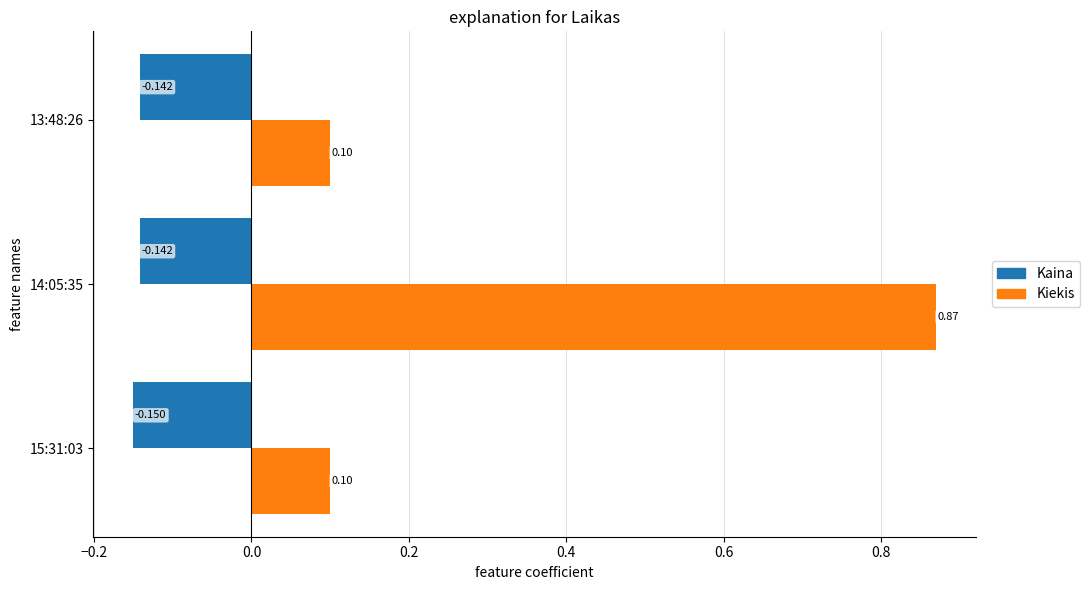

Which series has the widest spread of values?

Kiekis